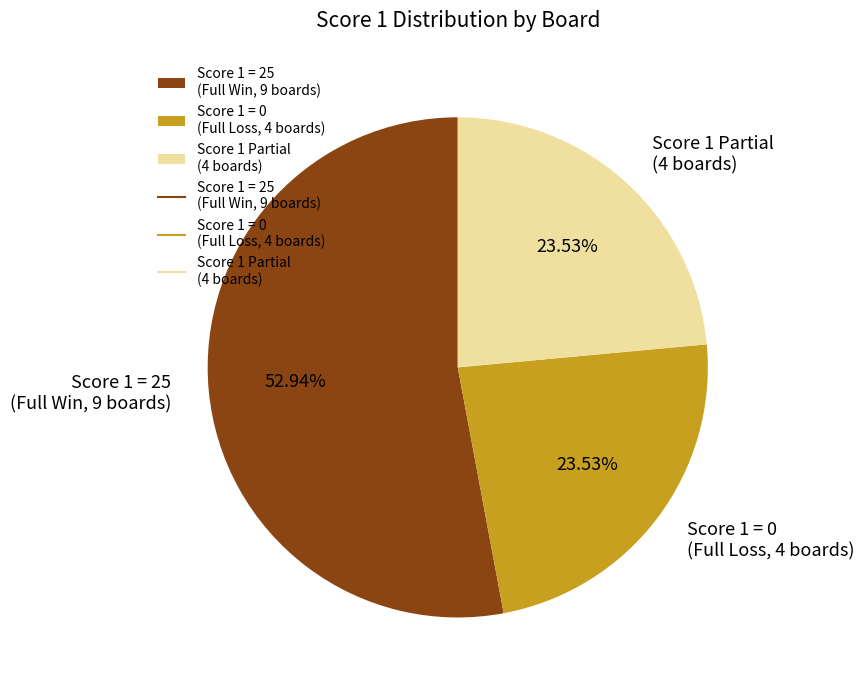

Approximately how many times larger is the value at Score 1 = 0 (Full Loss, 4 boards) compared to Score 1 = 25 (Full Win, 9 boards)?

0.4